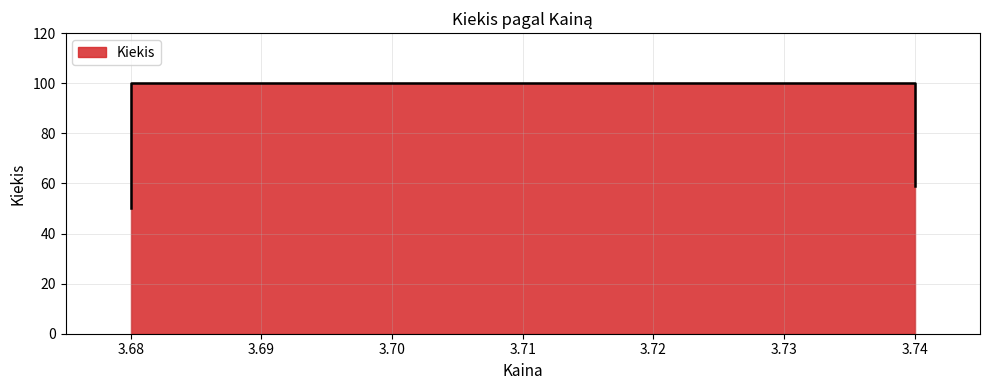

What is the sum of the values at 3.68 and 3.68?

150